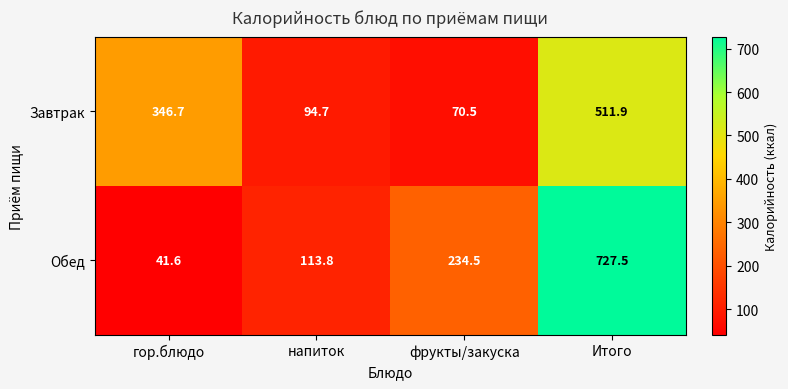

What is the difference between the maximum and second lowest values in the Завтрак series?

417.2